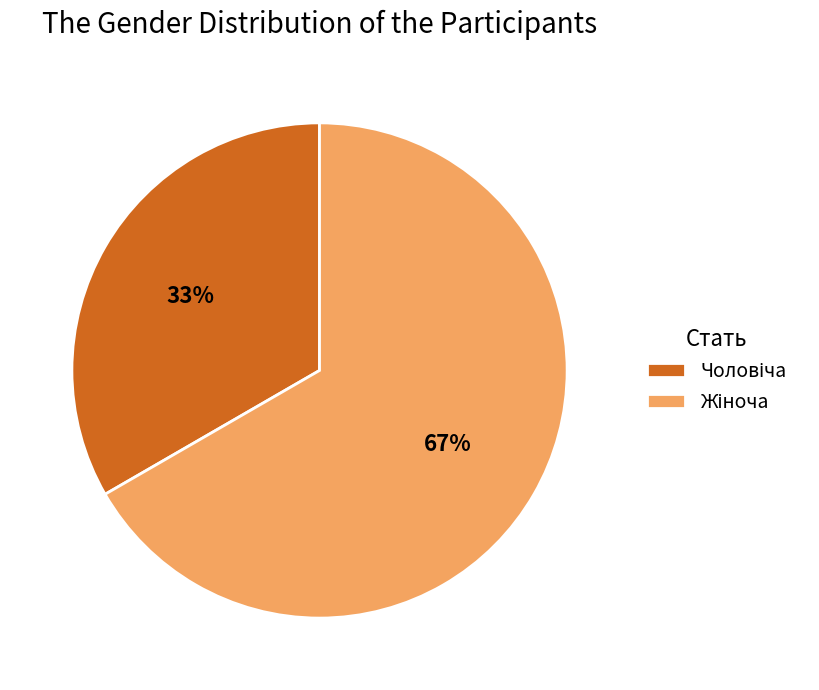

To the nearest percent, what is the average slice percentage?

50%